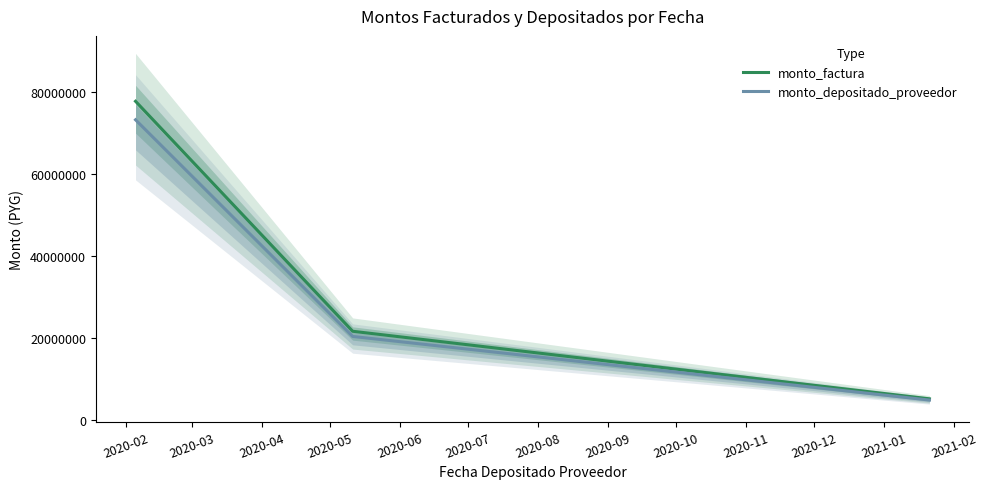

What is the lowest value of the monto_depositado_proveedor series?

4926116